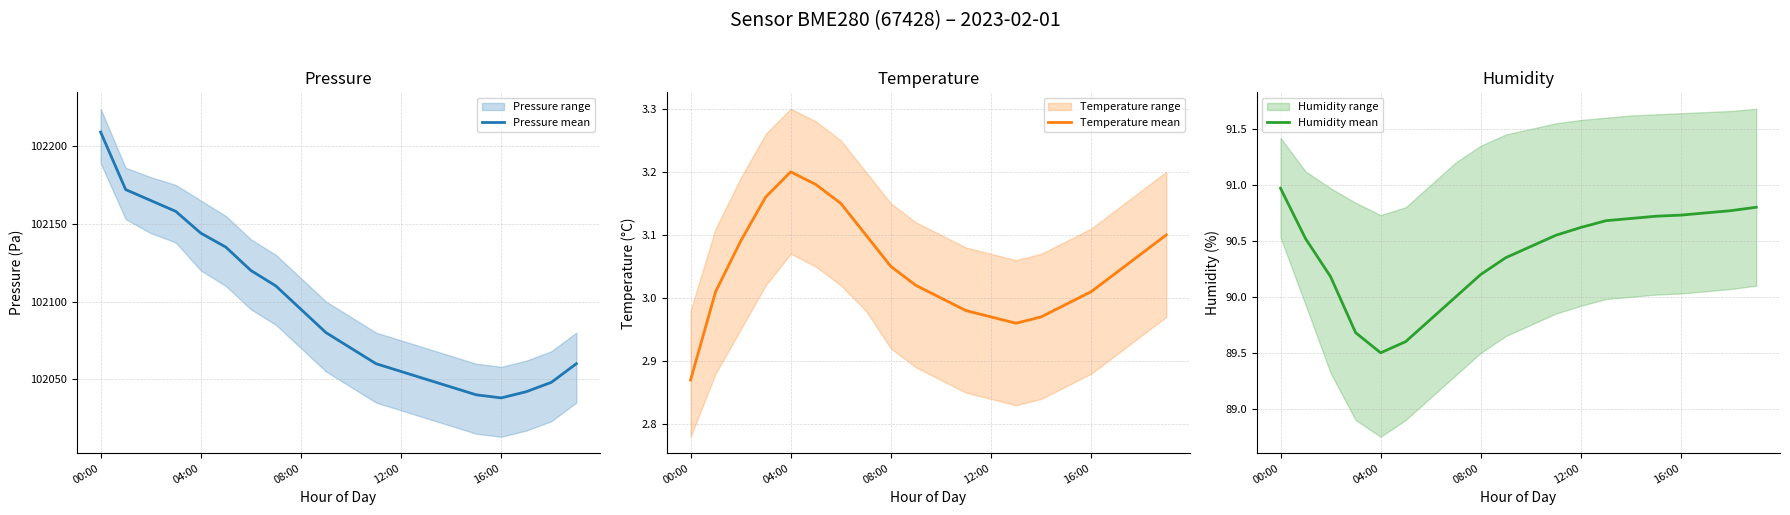

Which category has the highest value in the Pressure mean series?

00:00